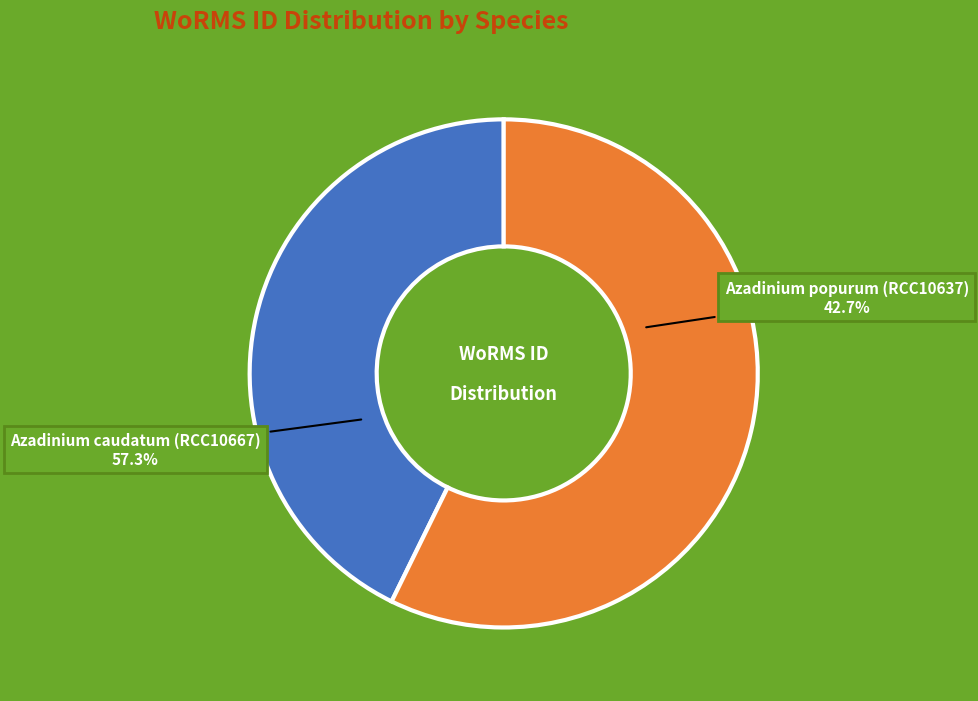

To the nearest percent, what is the difference between the largest and smallest slice percentages?

15%